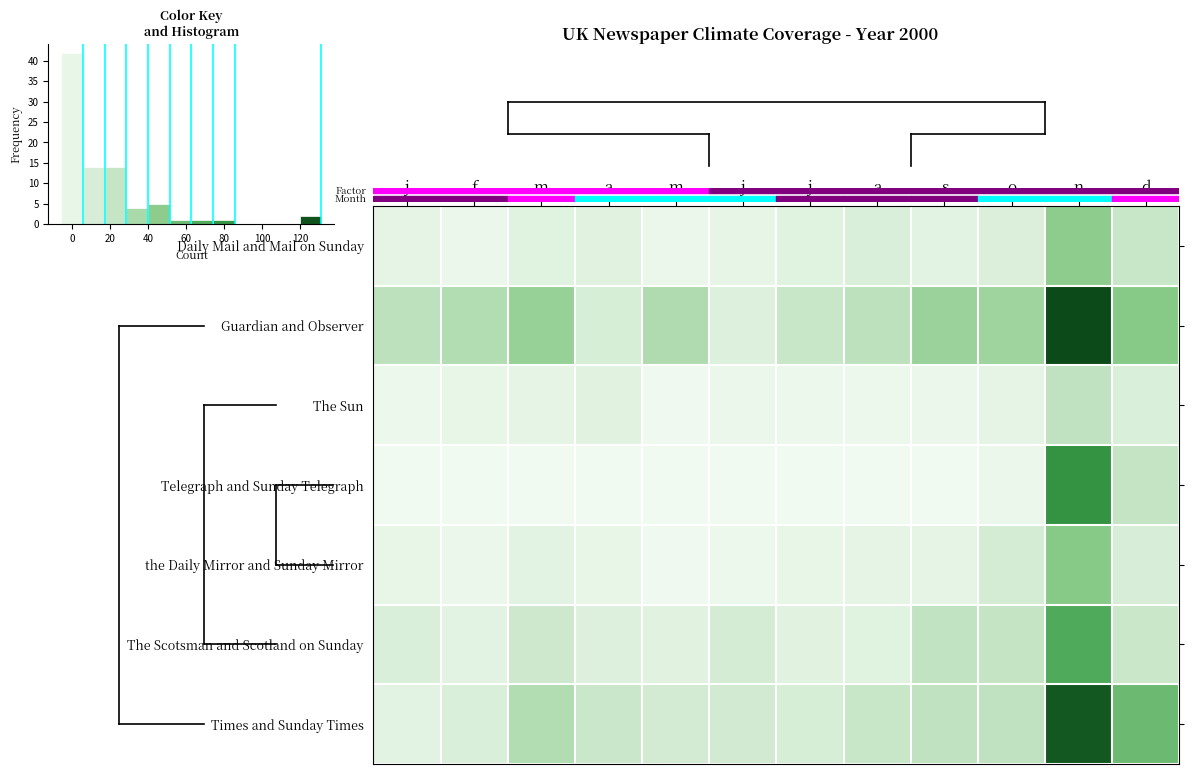

Which series has the largest total across all categories?

Guardian and Observer